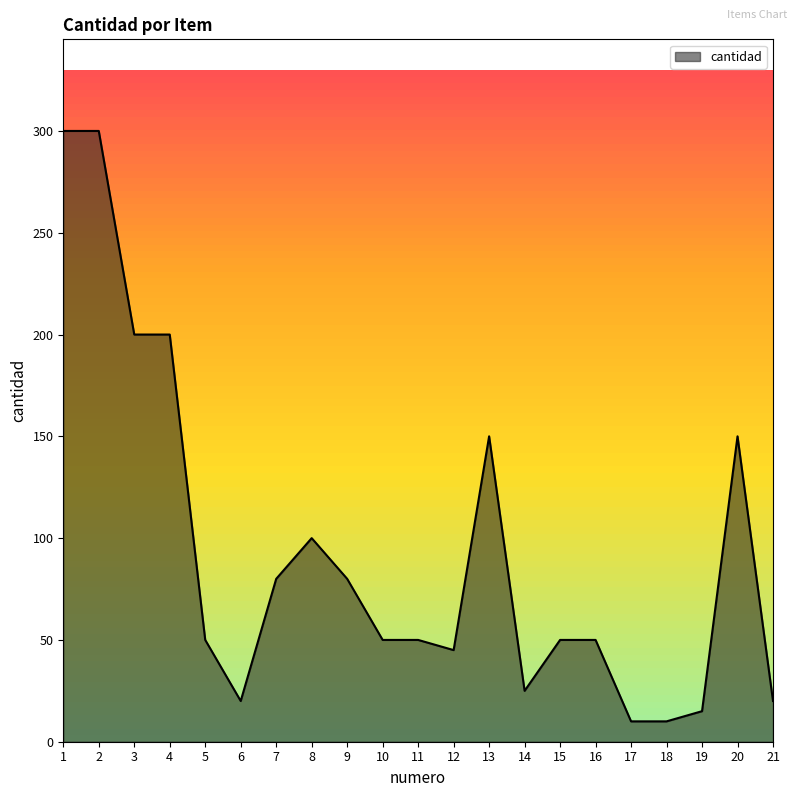

The chart shows a value of 50 at 15. True or false?

True